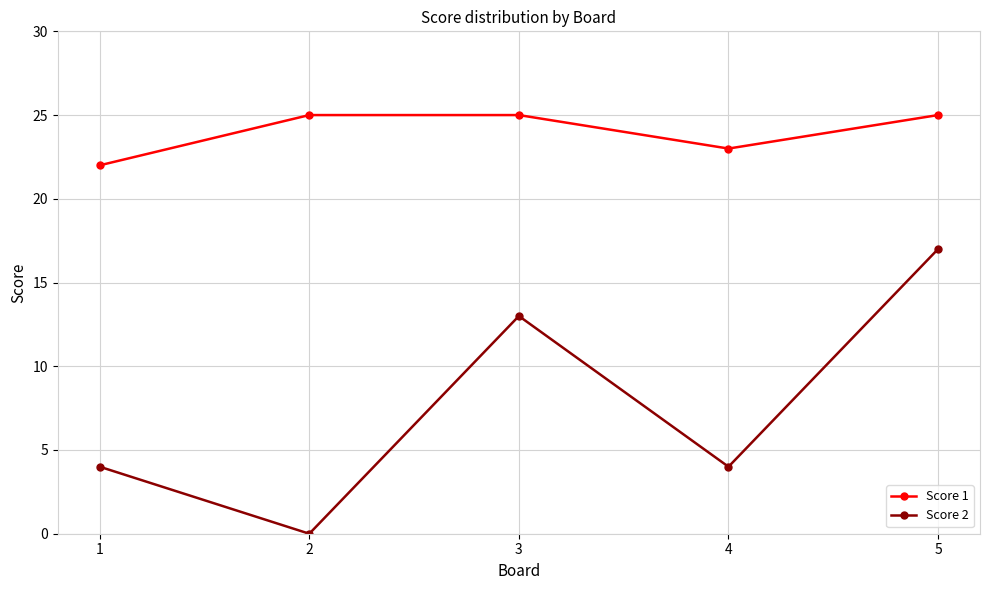

Is it true that Score 1 equals 25 at 3?

True